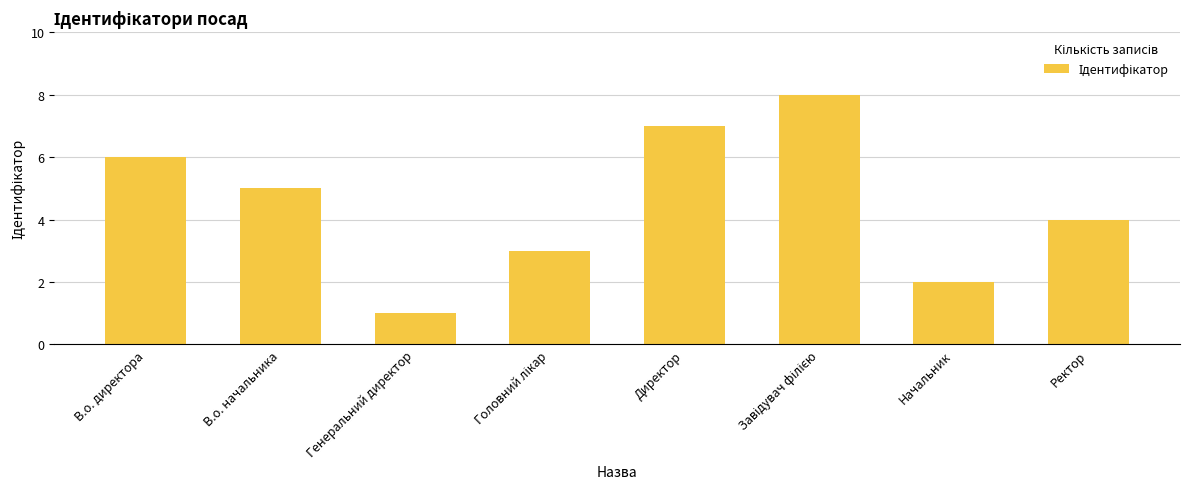

Reading left to right, extract all data points from this chart.

6	5	1	3	7	8	2	4